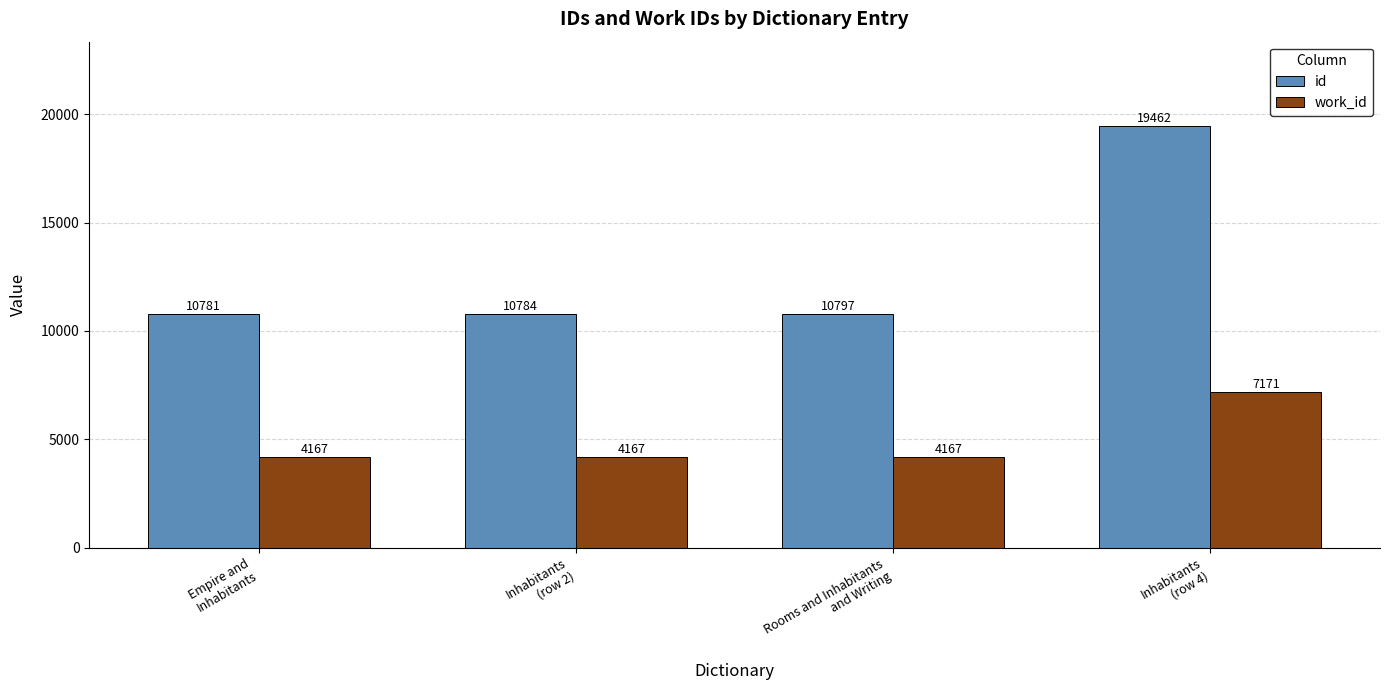

The work_id series shows 4167 at Inhabitants
(row 2). True or false?

True